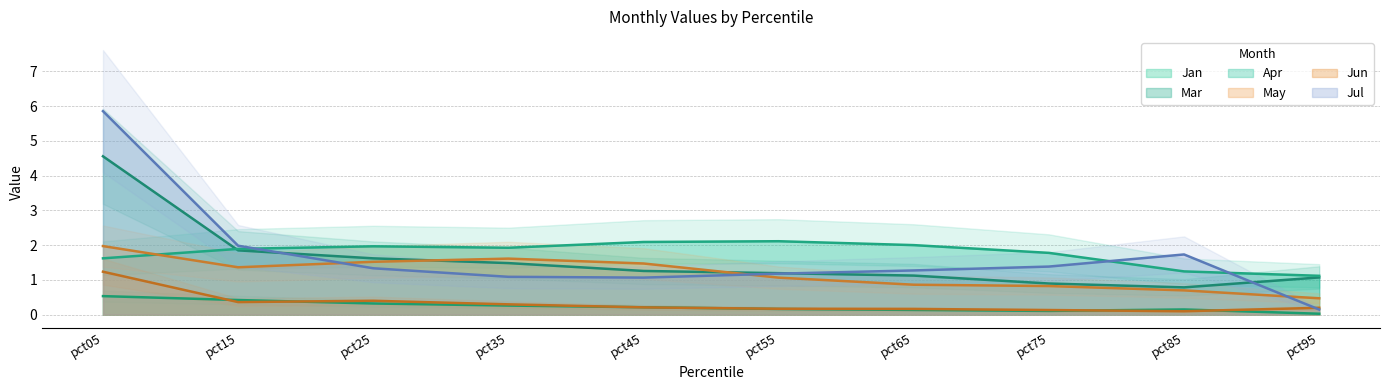

Reading left to right, list all the values displayed in this chart.

Jan: 0.5	0.4	0.3	0.3	0.2	0.2	0.1	0.1	0.1	0.0
Mar: 4.6	1.8	1.6	1.5	1.3	1.2	1.1	0.9	0.8	1.1
Apr: 1.6	1.9	2.0	1.9	2.1	2.1	2.0	1.8	1.2	1.1
May: 2.0	1.4	1.5	1.6	1.5	1.1	0.9	0.8	0.7	0.5
Jun: 1.2	0.4	0.4	0.3	0.2	0.2	0.2	0.1	0.1	0.2
Jul: 5.9	2.0	1.3	1.1	1.1	1.2	1.3	1.4	1.7	0.1